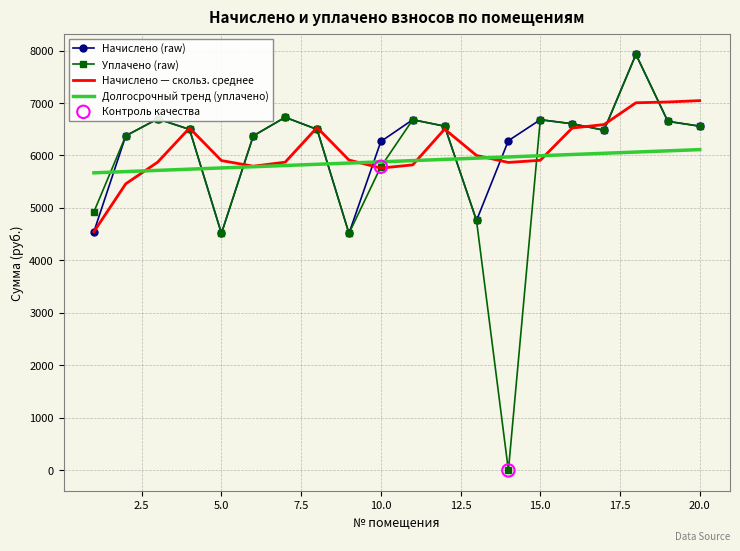

Which series has the widest spread of values?

Уплачено (raw)